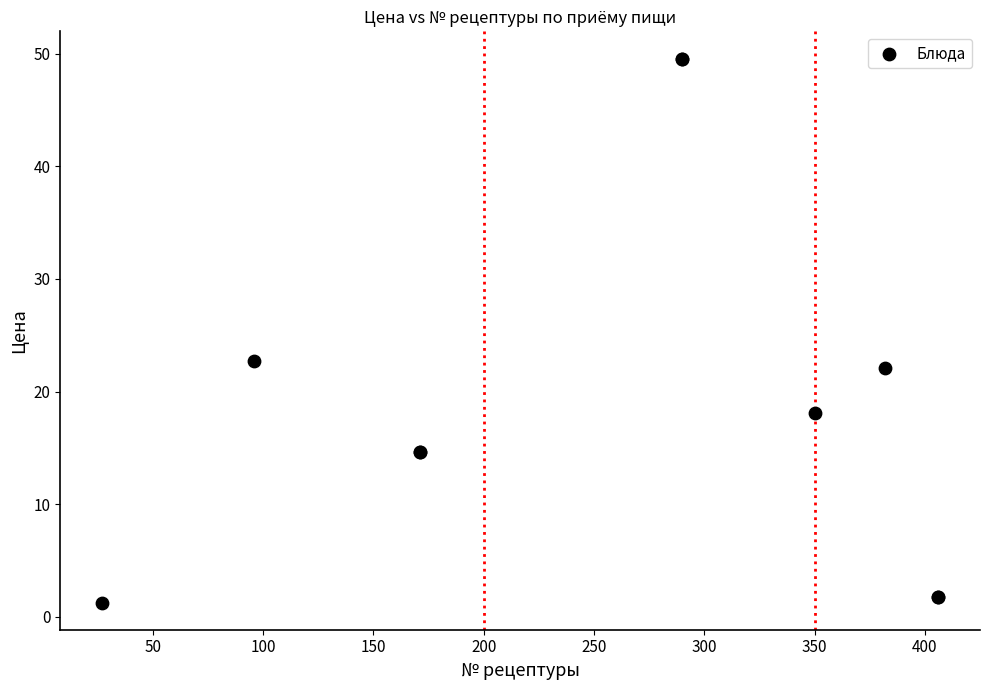

What Y value in the scatter plot is closest to 25?

22.7